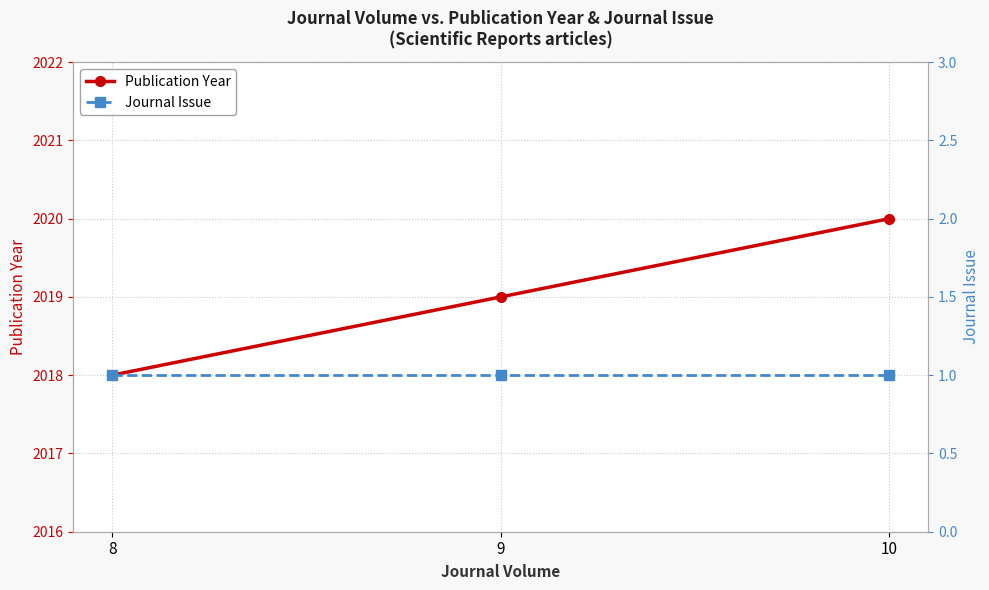

Which category has the highest value across all series?

10